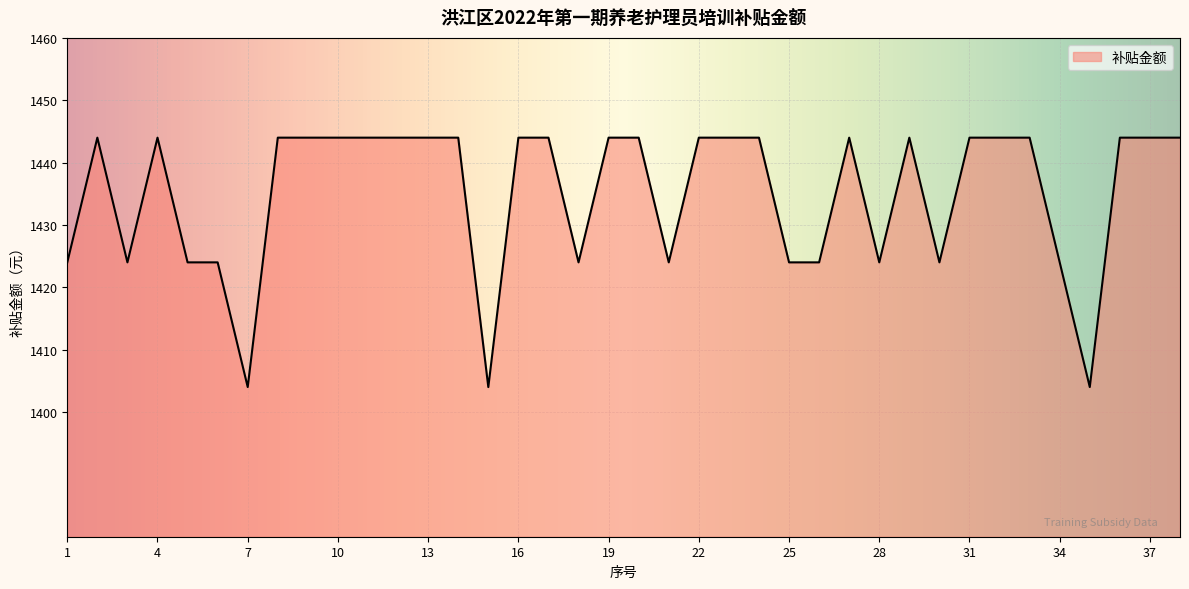

What is the maximum value shown in the chart?

1444